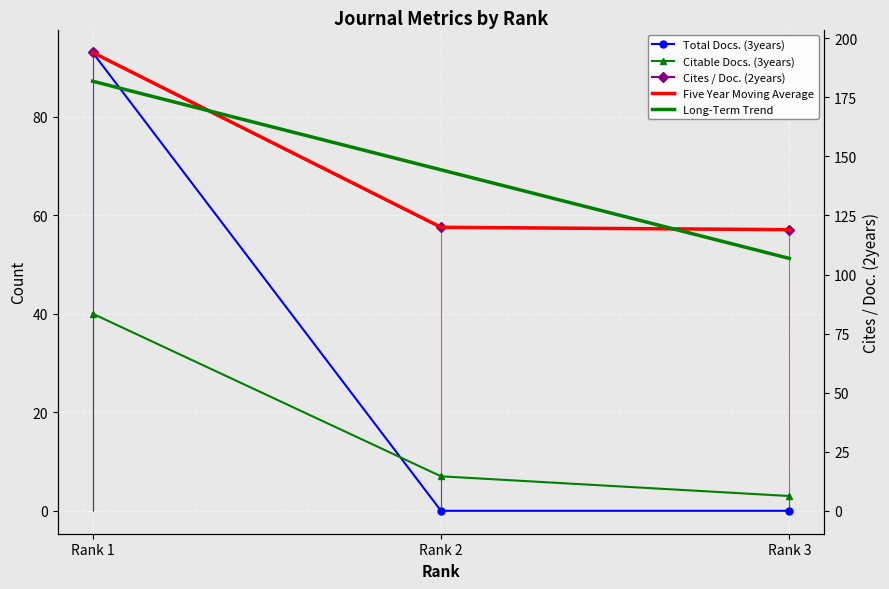

Rank the series by their maximum value, from lowest to highest.

Citable Docs. (3years), Total Docs. (3years), Long-Term Trend, Cites / Doc. (2years), Five Year Moving Average